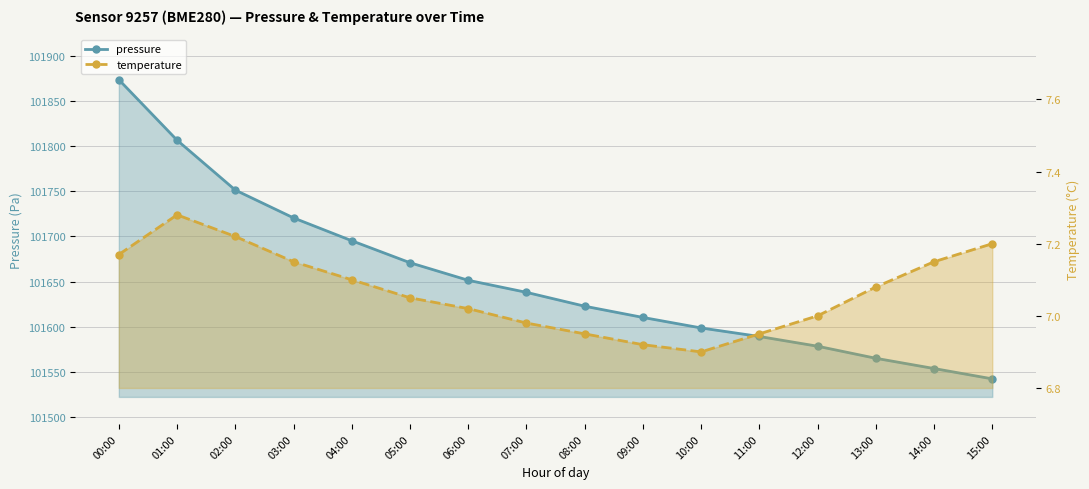

Does the chart display data point markers on the line(s)?

Yes